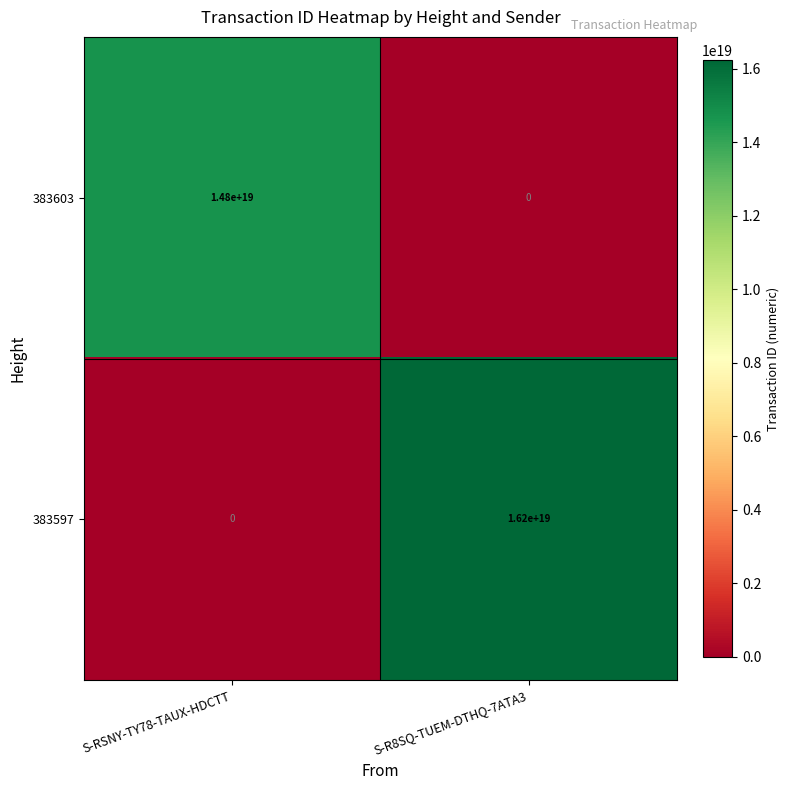

List the labels in order of 383597 value, smallest first.

S-RSNY-TY78-TAUX-HDCTT, S-R8SQ-TUEM-DTHQ-7ATA3